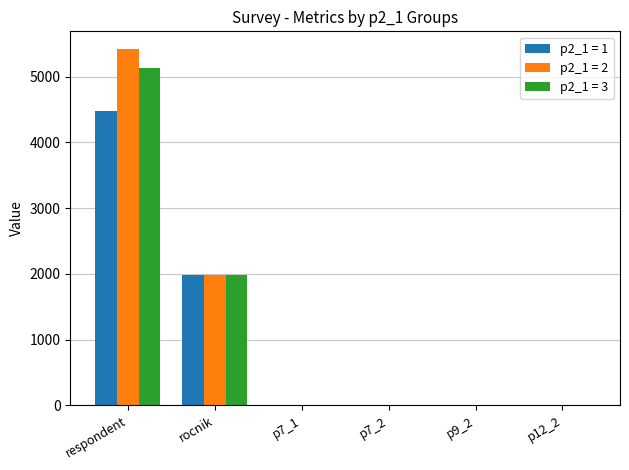

Is the value of p2_1 = 1 at respondent greater than the value of p2_1 = 2 at respondent?

No